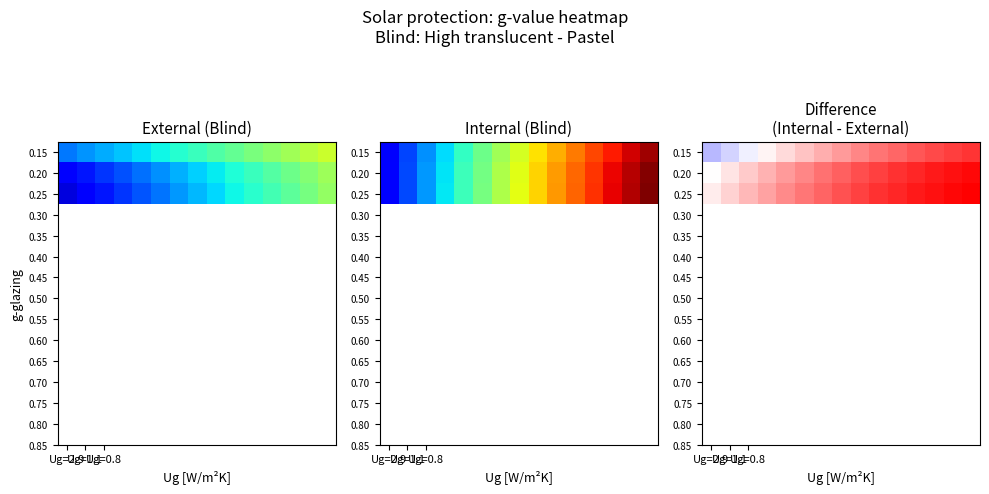

List the series in order of their overall mean, lowest first.

0.15, 0.20, 0.25